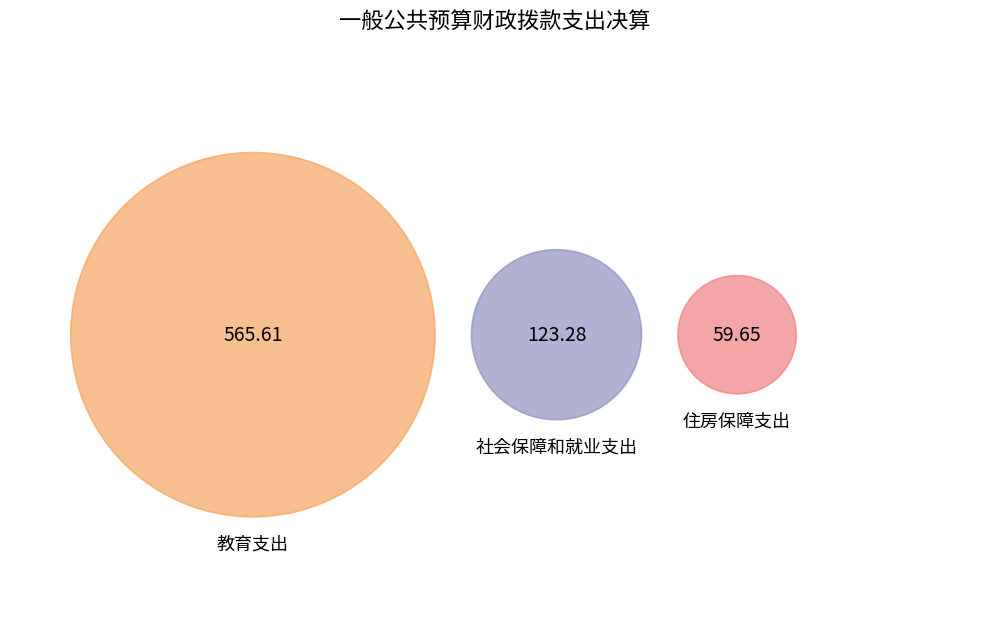

What percentage is the 社会保障和就业支出 slice, to the nearest percent?

16%